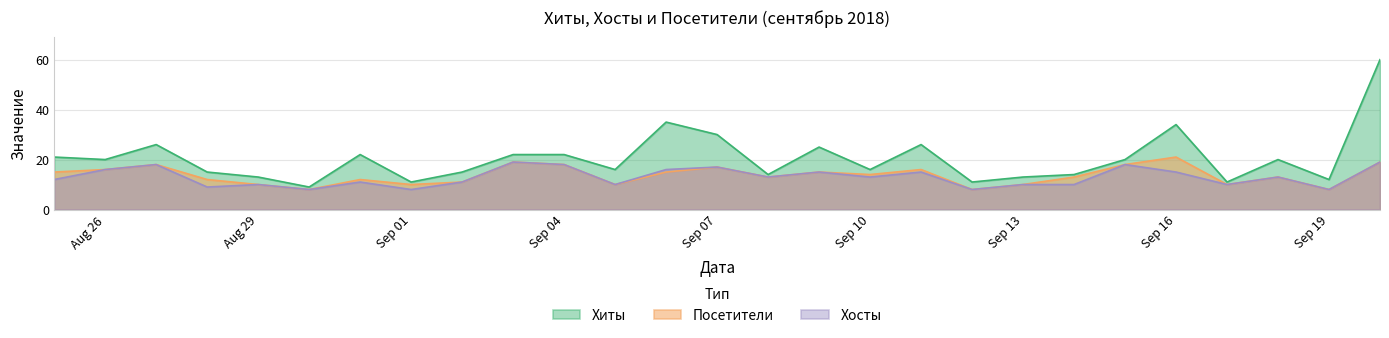

The value of Посетители at 2018-09-11 is 6. True or false?

False